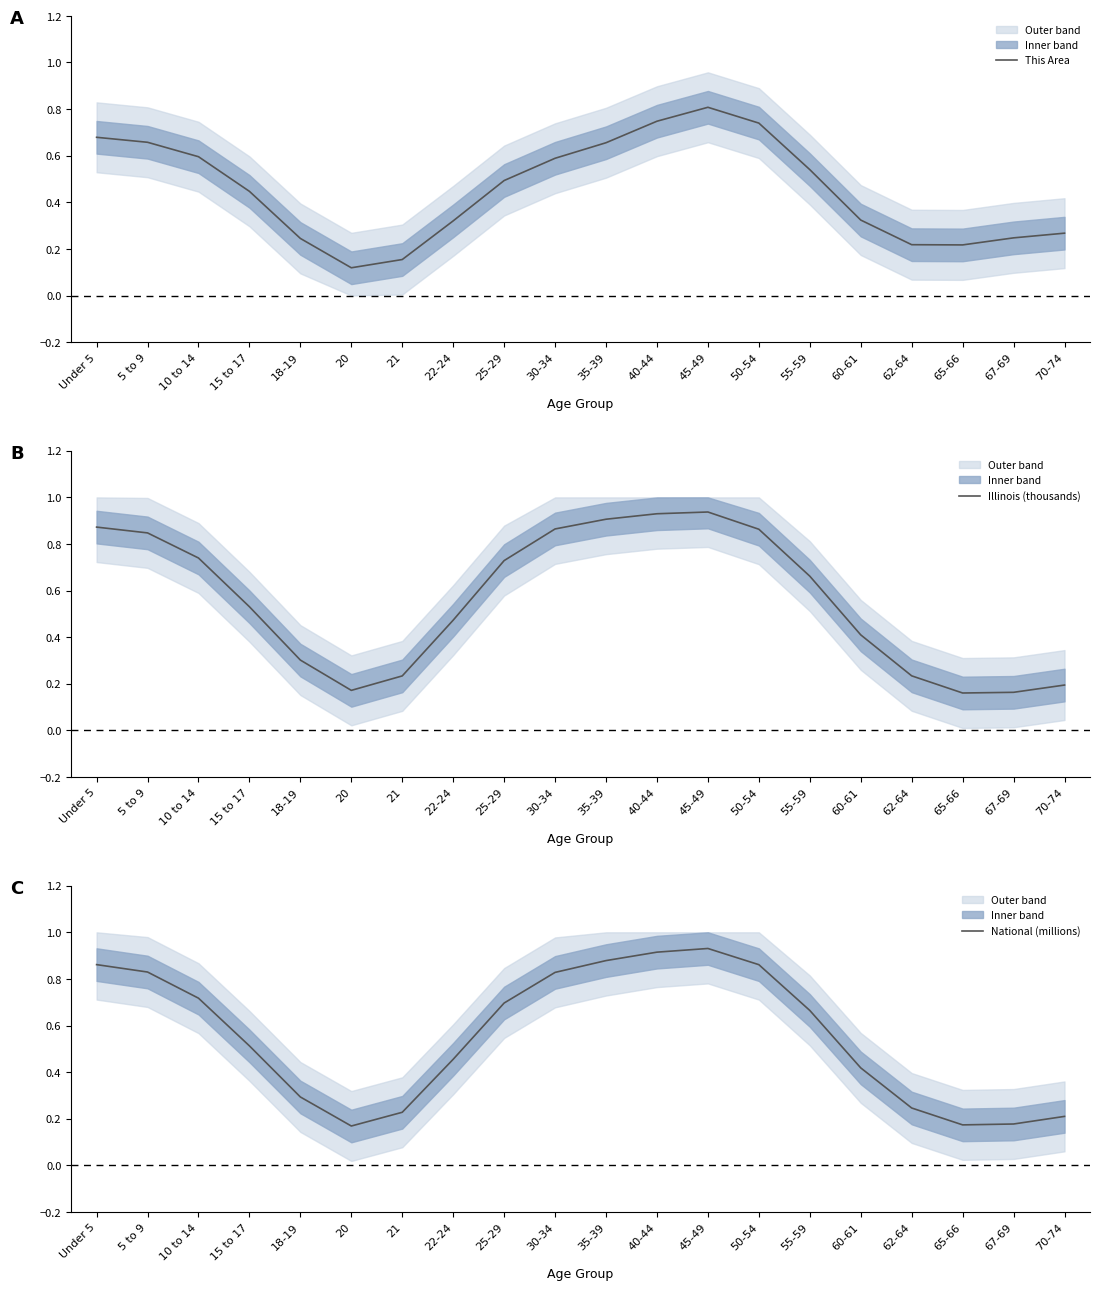

Where is This Area nearest to the value 0?

20